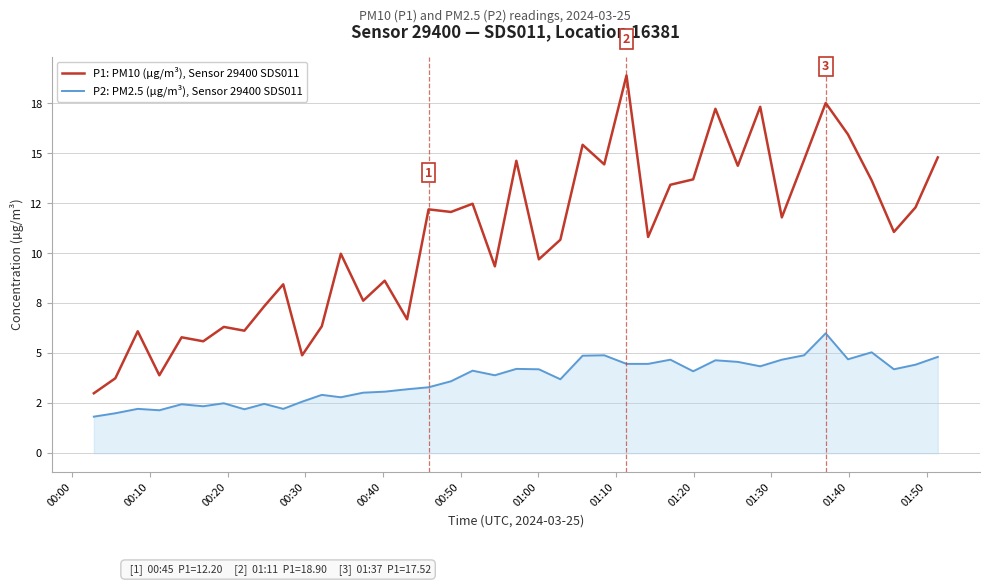

What are all the series names shown in the legend?

P1: PM10 (µg/m³), Sensor 29400 SDS011, P2: PM2.5 (µg/m³), Sensor 29400 SDS011